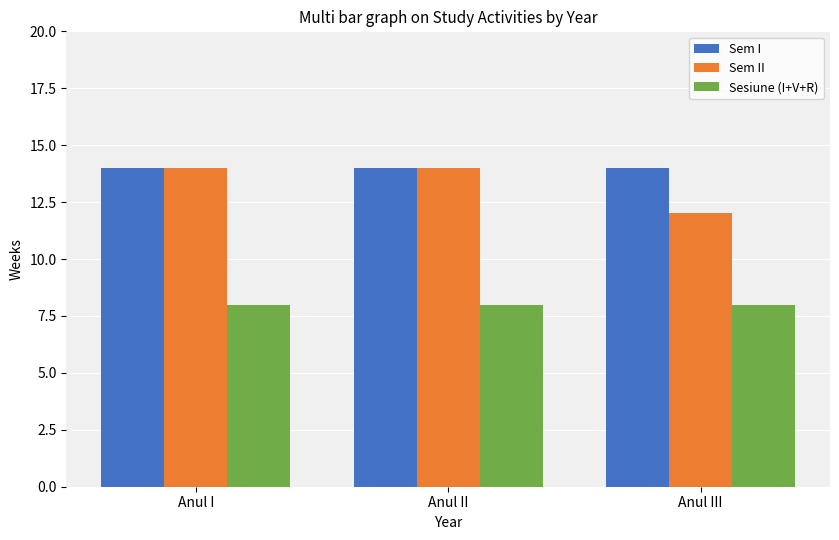

Count the number of data series in this chart.

3